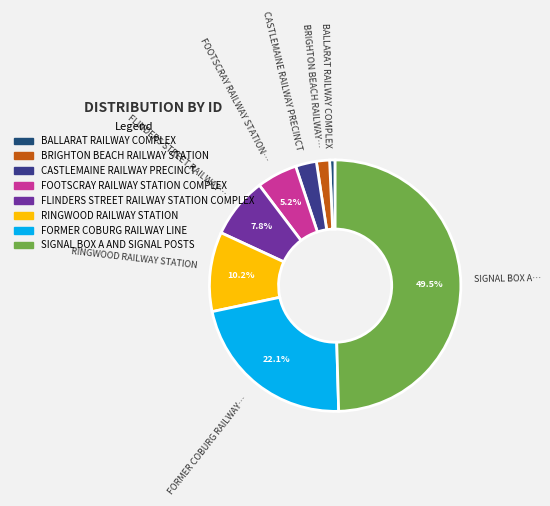

To the nearest percent, what is the difference between the largest and smallest slice percentages?

49%